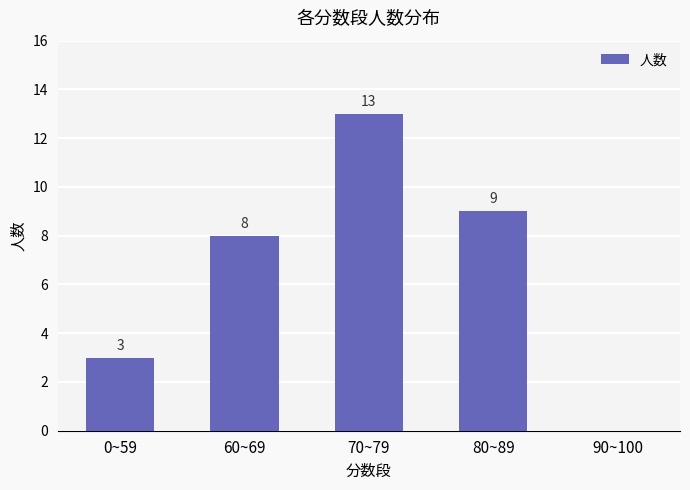

What value does the data have at 0~59, to the nearest 5?

5